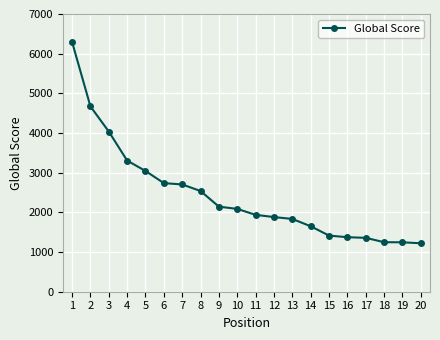

What is the average value?

2436